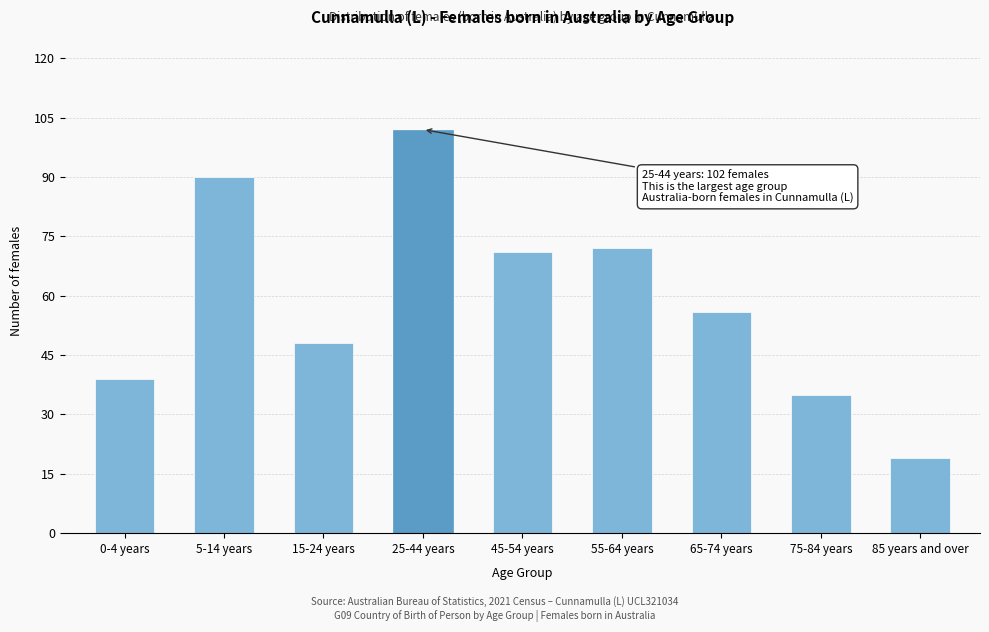

Reading left to right, list all the values displayed in this chart.

0-4 years=39	5-14 years=90	15-24 years=48	25-44 years=102	45-54 years=71	55-64 years=72	65-74 years=56	75-84 years=35	85 years and over=19